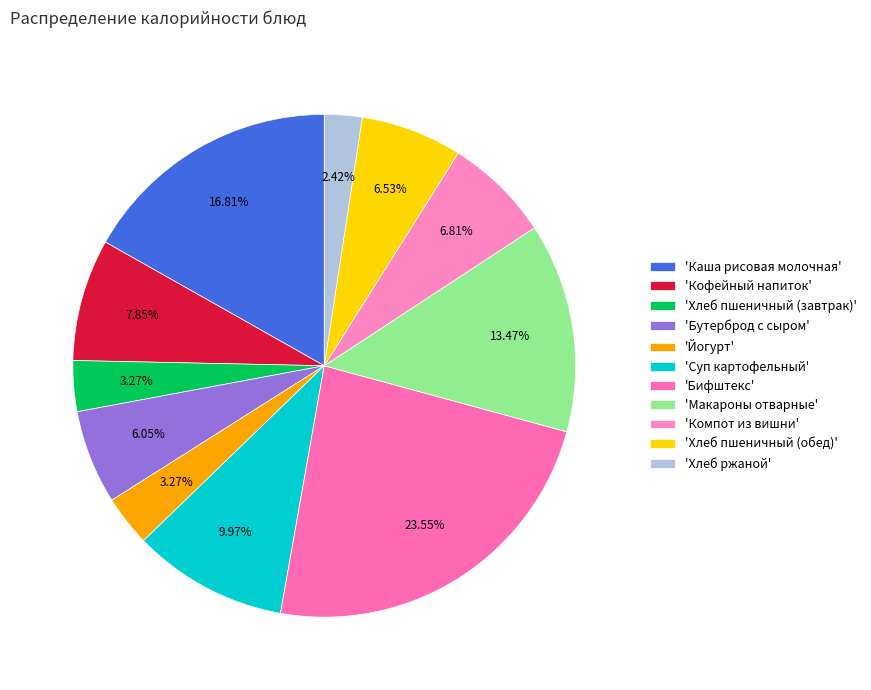

Which slice is the smallest?

'Хлеб ржаной'